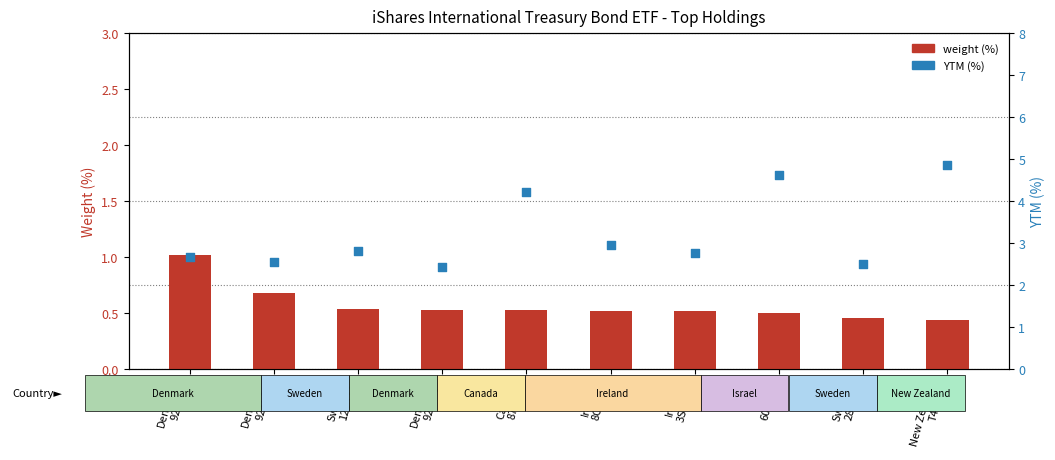

Which series has the largest total across all categories?

YTM (%)